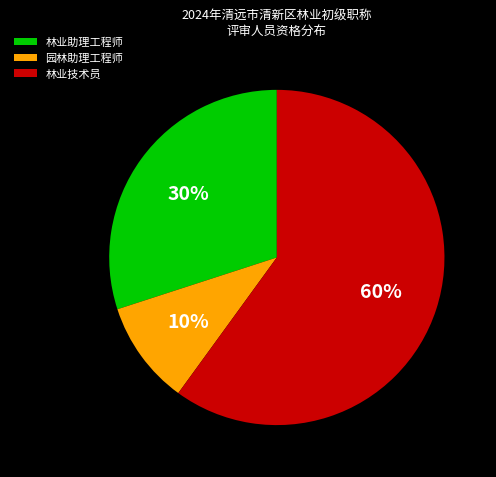

To the nearest percent, what is the average slice percentage?

33%